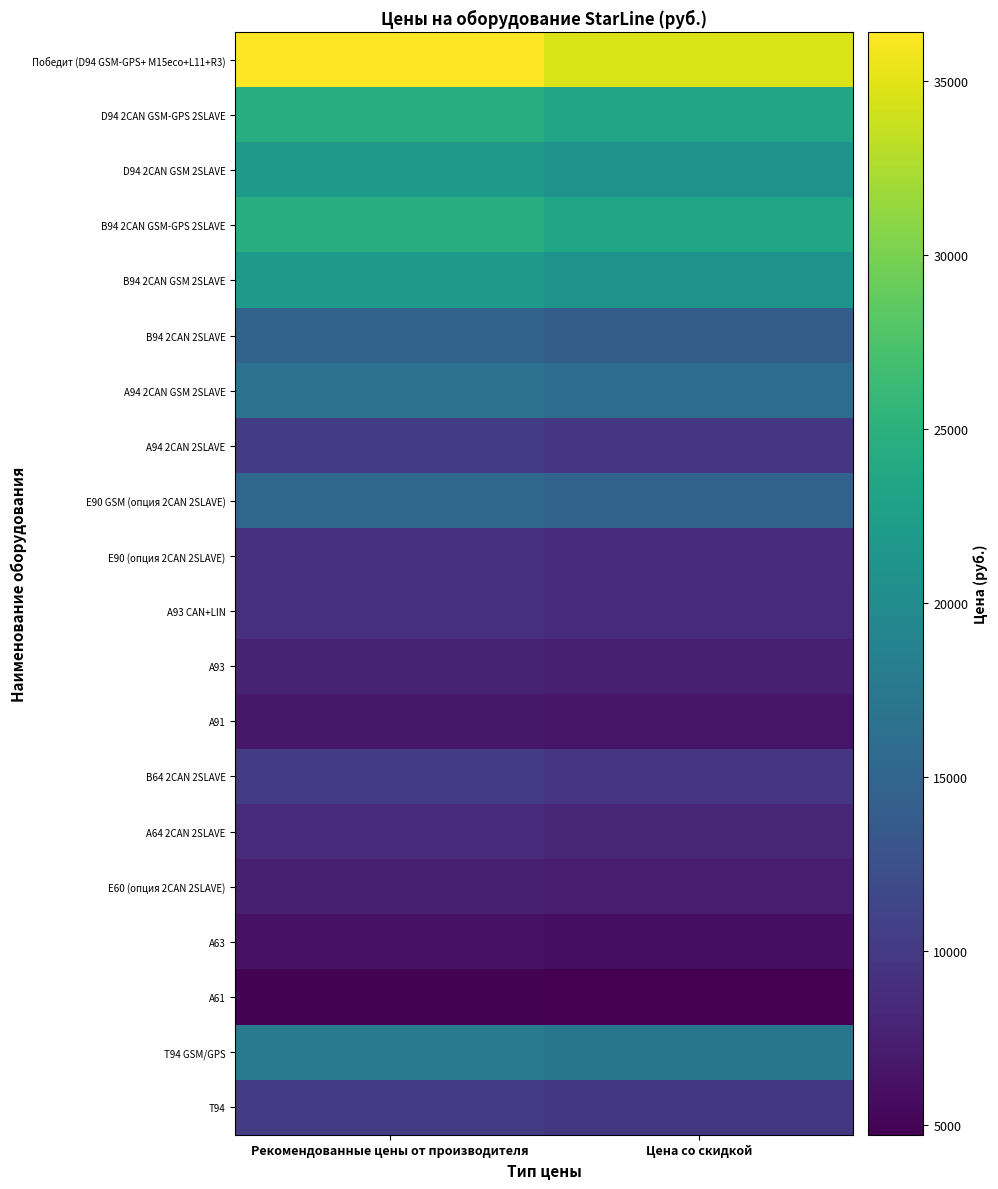

Between Цена со скидкой and Рекомендованные цены от производителя, which is larger?

Рекомендованные цены от производителя